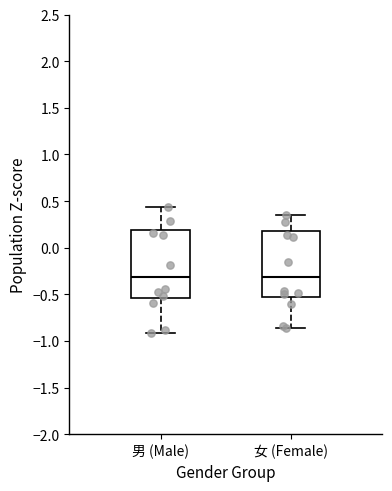

Reading left to right, transcribe this box plot: for each box, give where its median line is, the range the box spans, and where its two whiskers end, as read against the y-axis. The values are not printed on the chart, so give them approximately, as read against the axis.

男 (Male): median -0.30, box -0.55 to 0.20, whiskers -0.90 to 0.45
女 (Female): median -0.30, box -0.55 to 0.15, whiskers -0.85 to 0.35